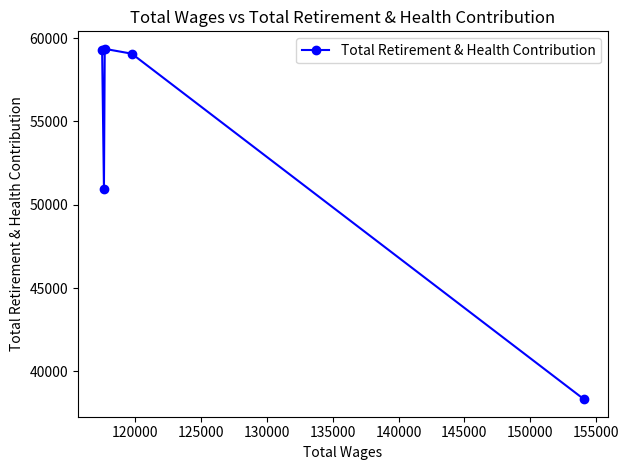

Does the chart have visible grid lines?

No